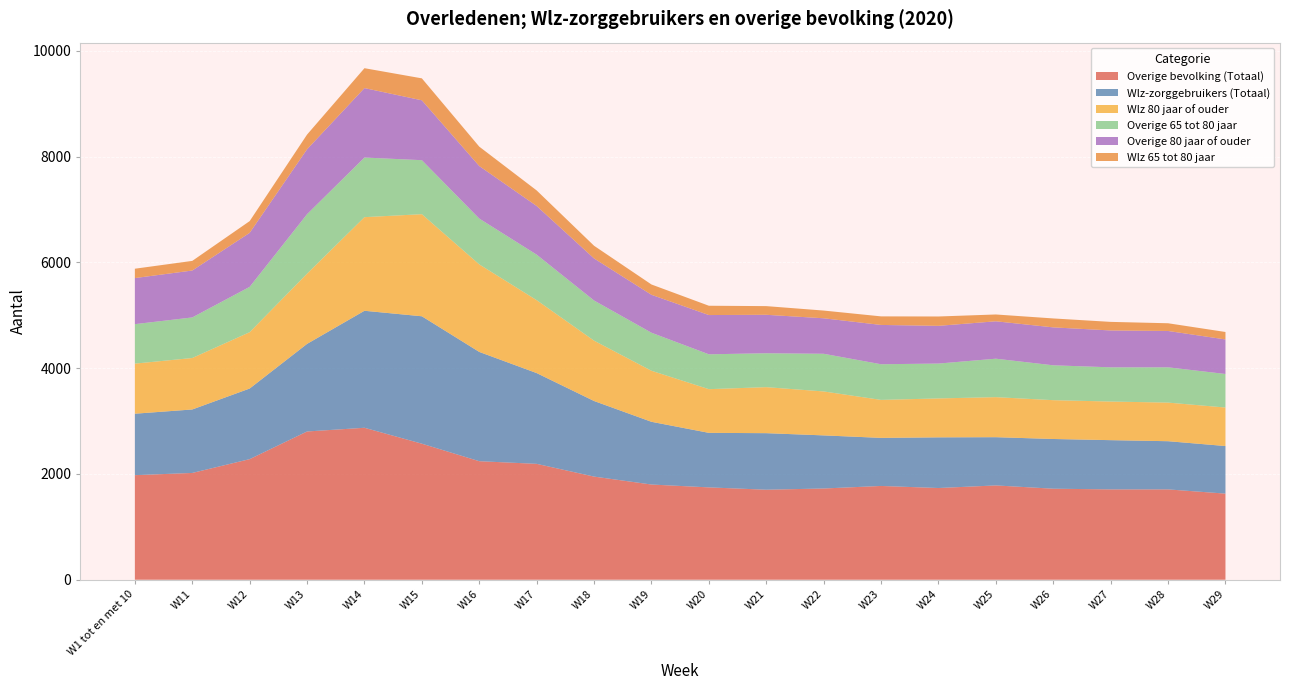

At which category does Overige 65 tot 80 jaar reach its first local valley?

Week 21